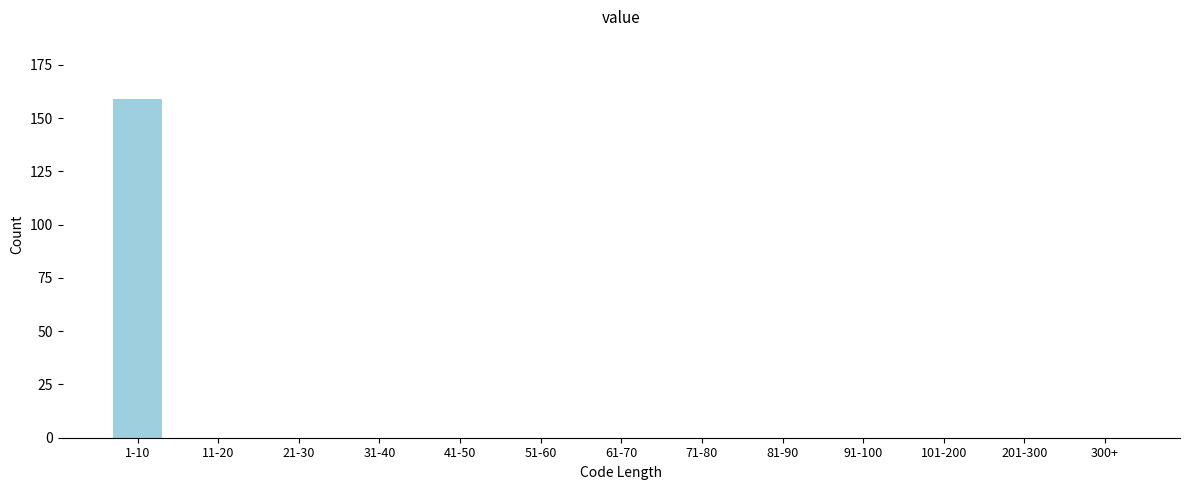

Reading left to right, extract all data points from this chart.

1-10=159	11-20=0	21-30=0	31-40=0	41-50=0	51-60=0	61-70=0	71-80=0	81-90=0	91-100=0	101-200=0	201-300=0	300+=0